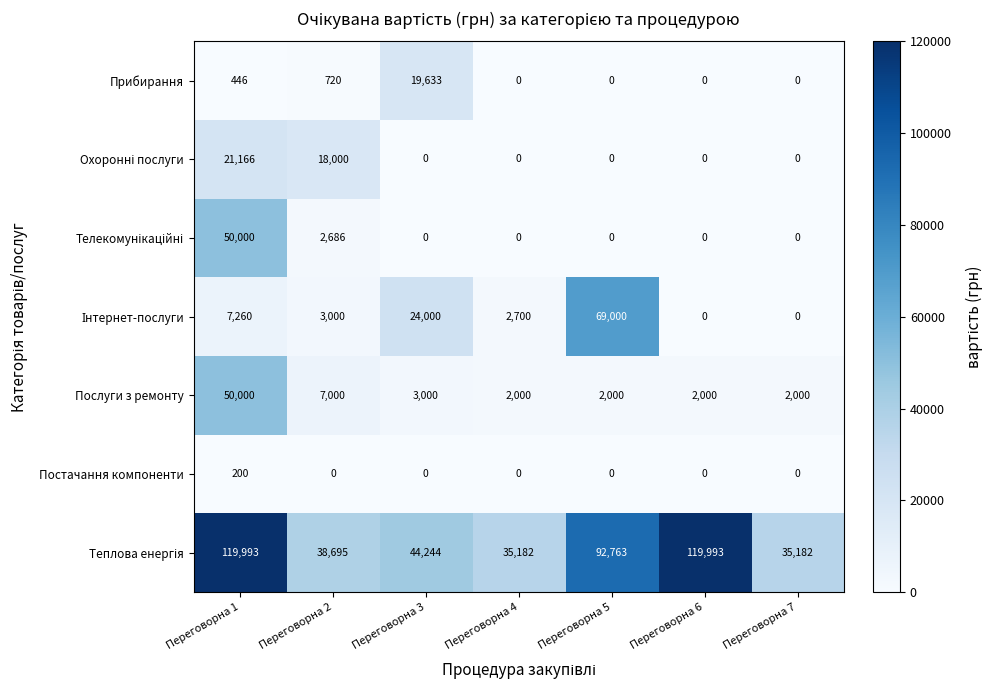

What is the sum of all Постачання компоненти values?

200